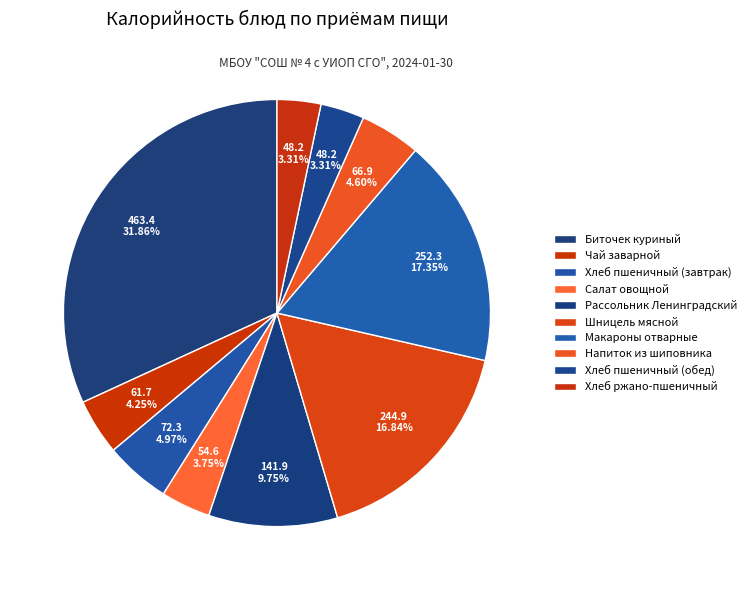

Between Хлеб пшеничный (обед) and Хлеб ржано-пшеничный, which is larger?

Хлеб пшеничный (обед)